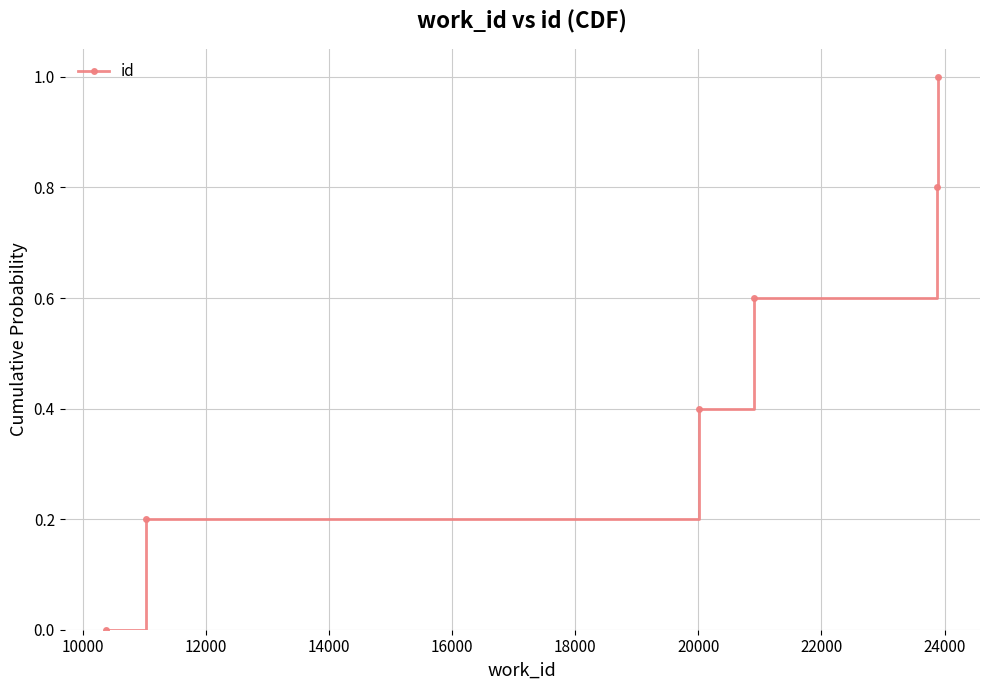

Reading right to left, list all the values displayed in this chart.

1.0	0.8	0.6	0.4	0.2	0.0